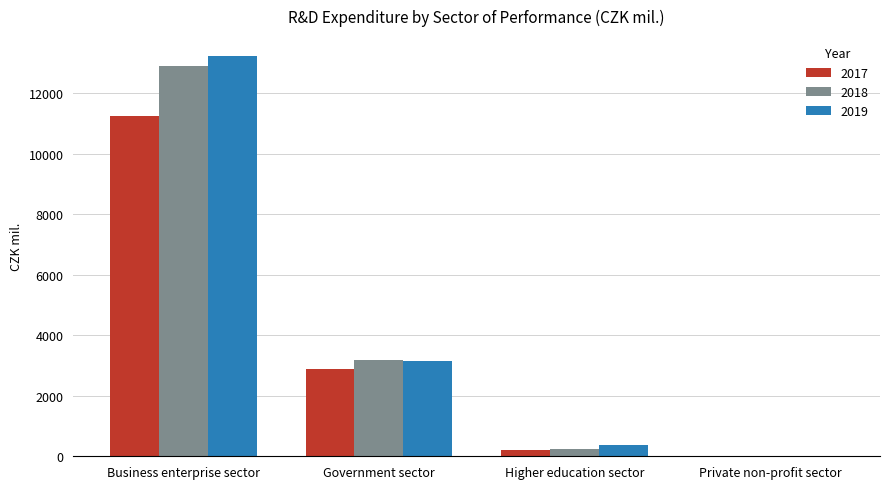

Read the 2018 value at Business enterprise sector.

12915.3